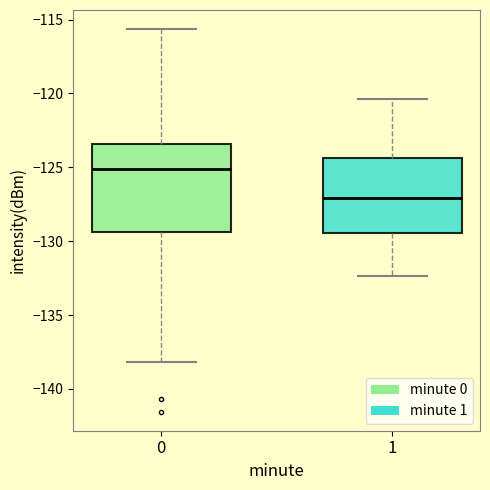

Where does the median line of the box at x = 0 sit on the y-axis? The values are not printed on the chart, so give them approximately, as read against the axis.

-125.0